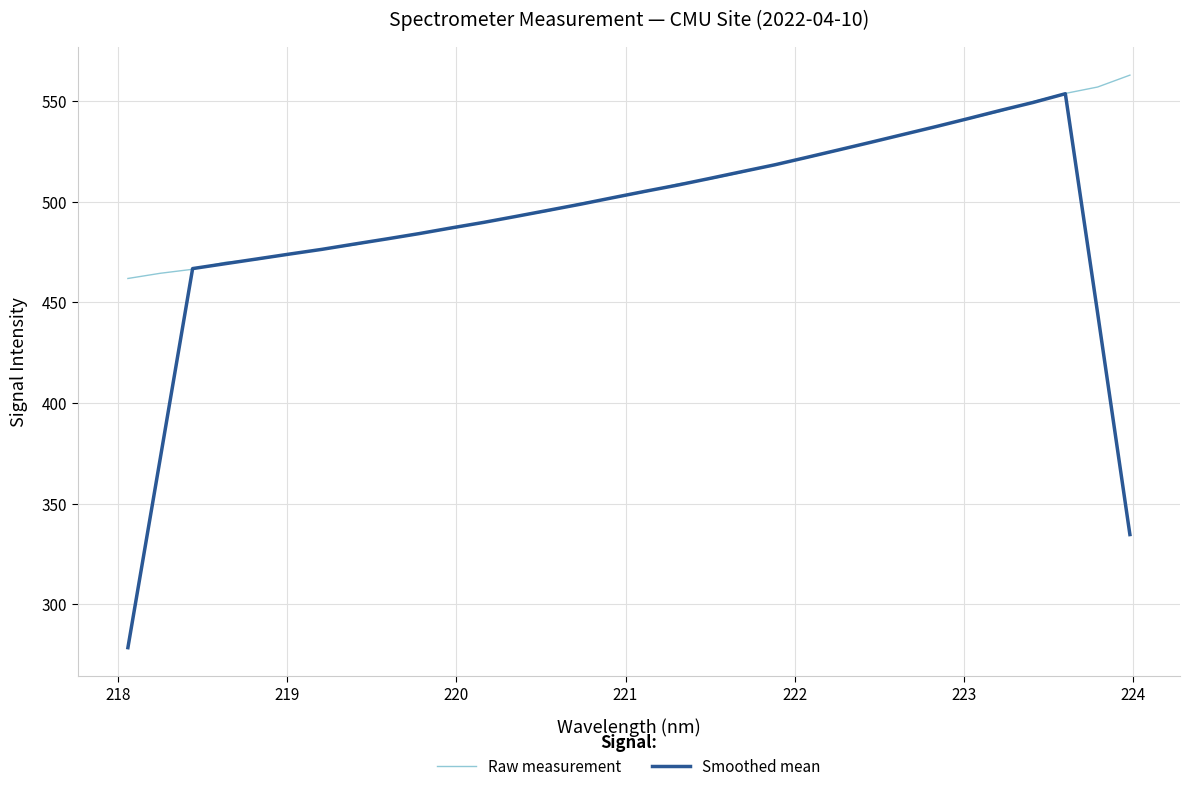

Does the chart display data point markers on the line(s)?

No